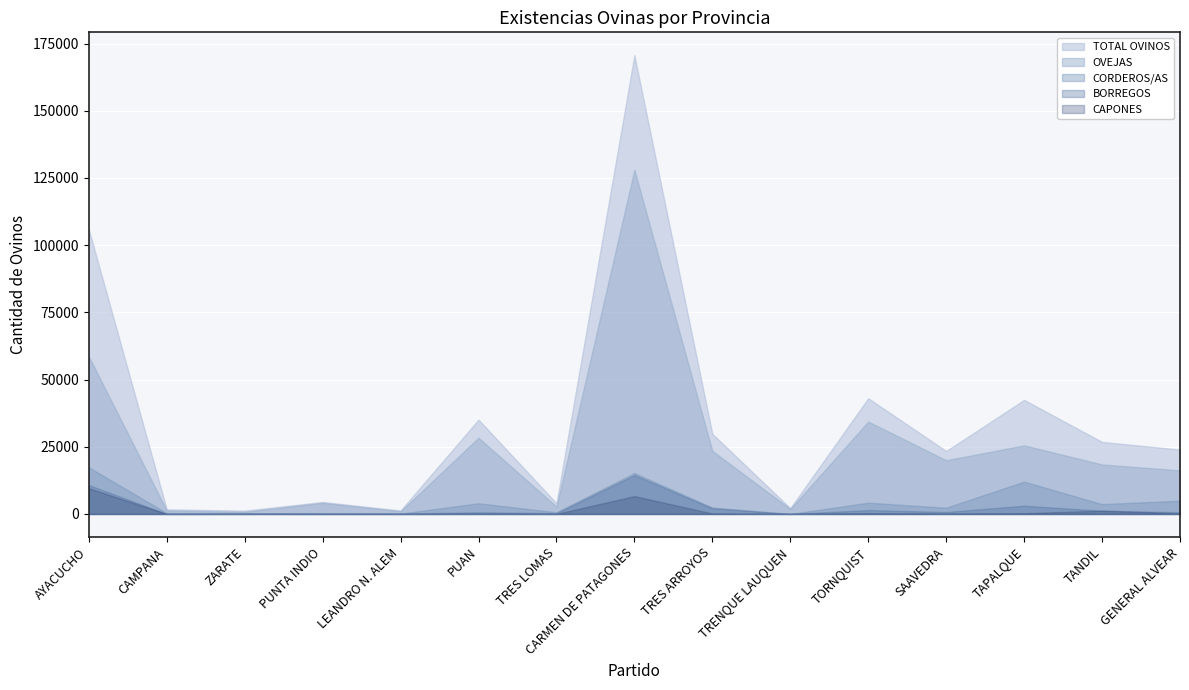

At which label does CAPONES reach its minimum?

CAMPANA